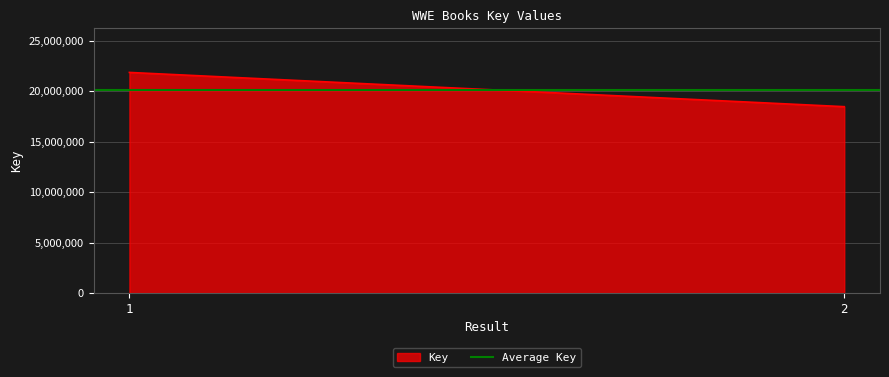

What is the maximum value shown in the chart?

21883395